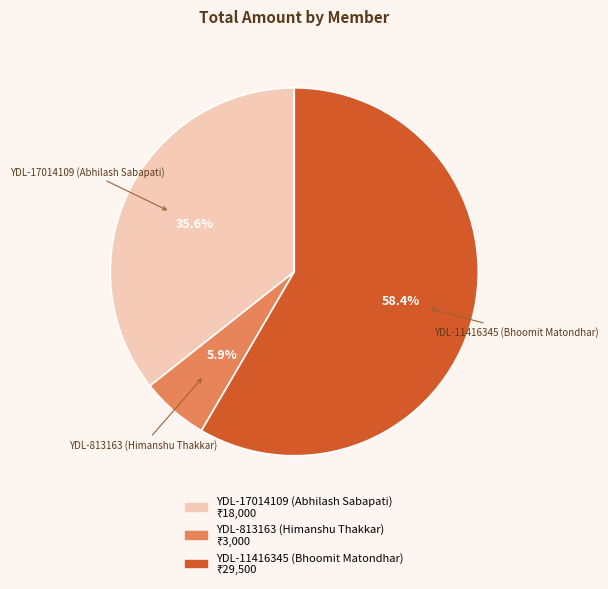

Which has a higher value, YDL-17014109 (Abhilash Sabapati) or YDL-11416345 (Bhoomit Matondhar)?

YDL-11416345 (Bhoomit Matondhar)